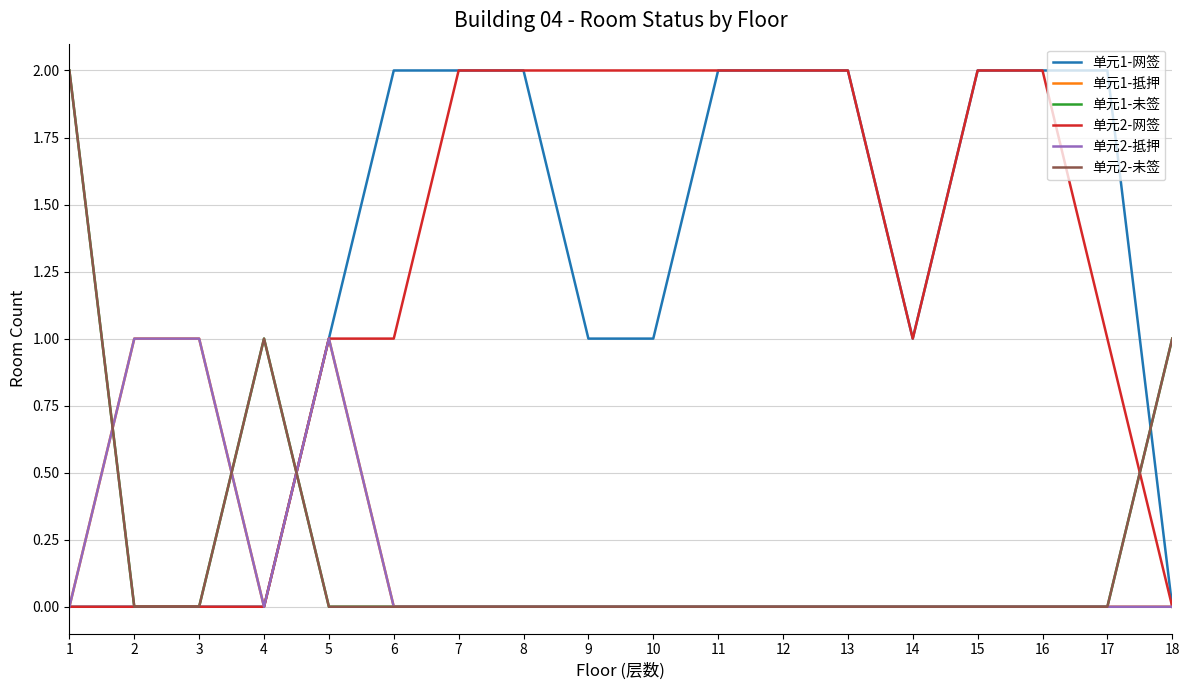

Does the chart have visible grid lines?

Yes